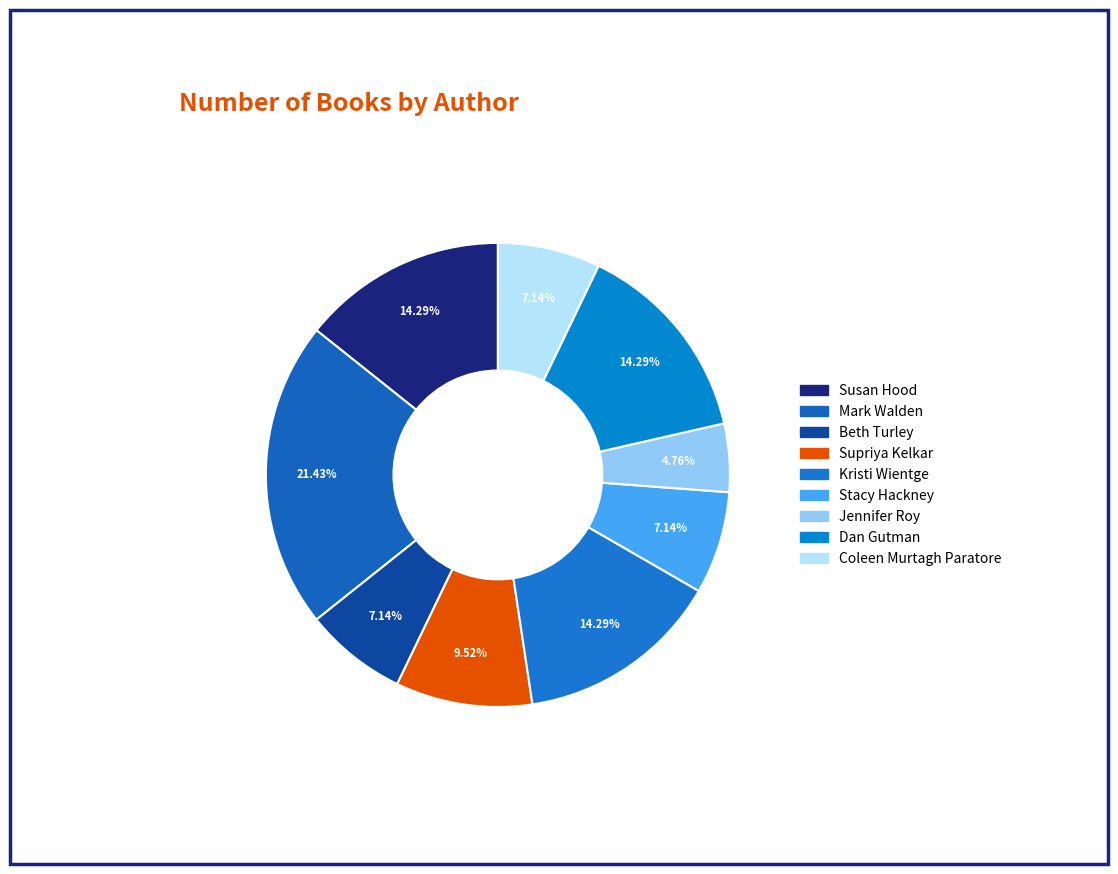

Count the number of slices in the pie.

9